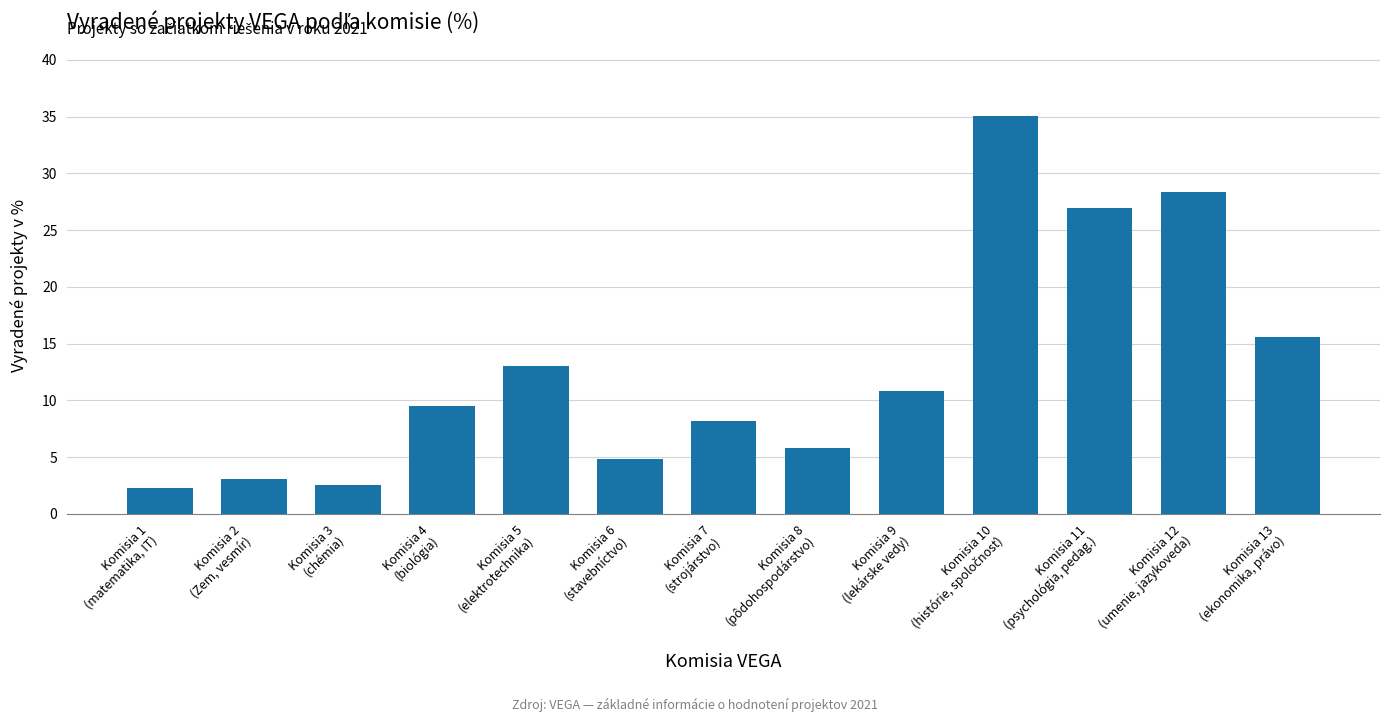

At which label is the value closest to 18?

Komisia 13
(ekonomika, právo)